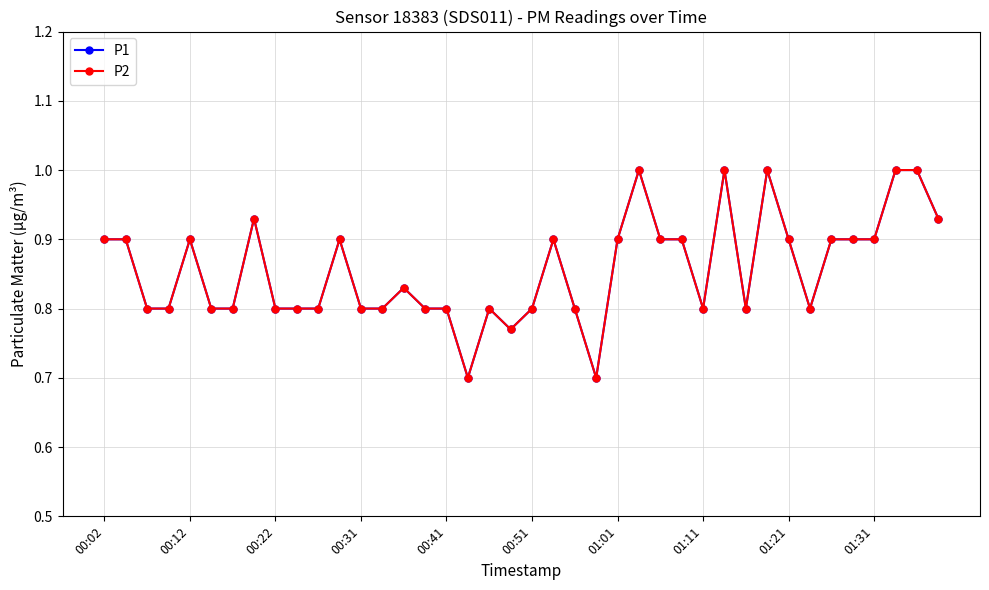

Is this an area chart (filled region under the line)?

No